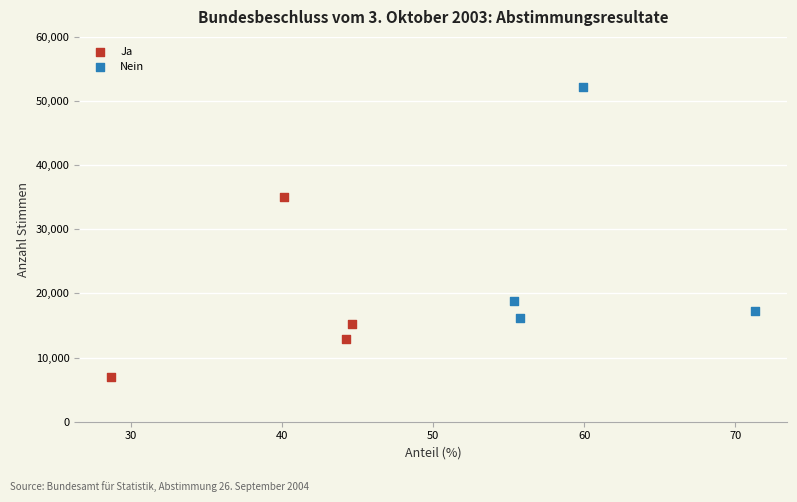

Which series has the largest Y range (max minus min)?

Nein